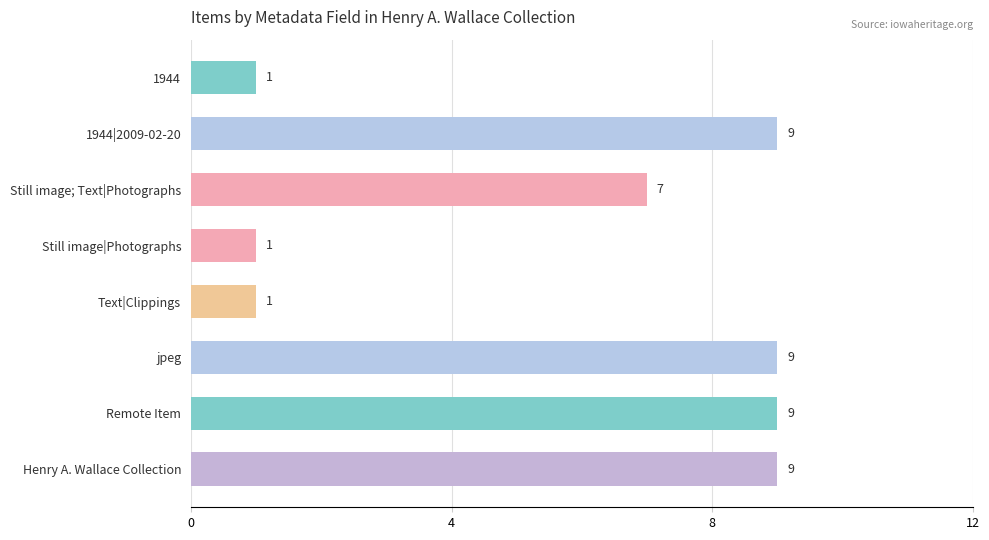

What is the average value?

6